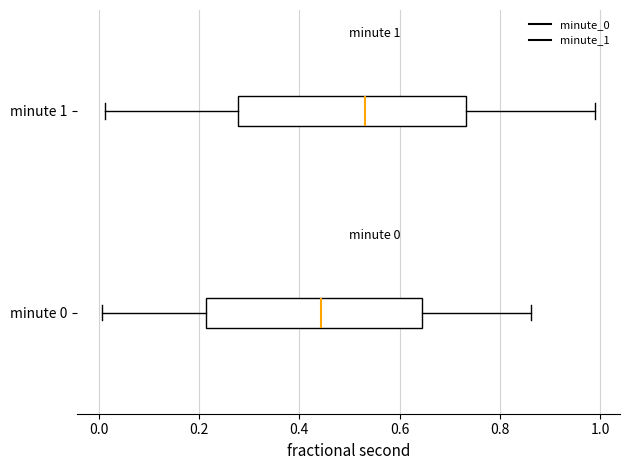

Which box has the furthest to the right median line?

minute 1